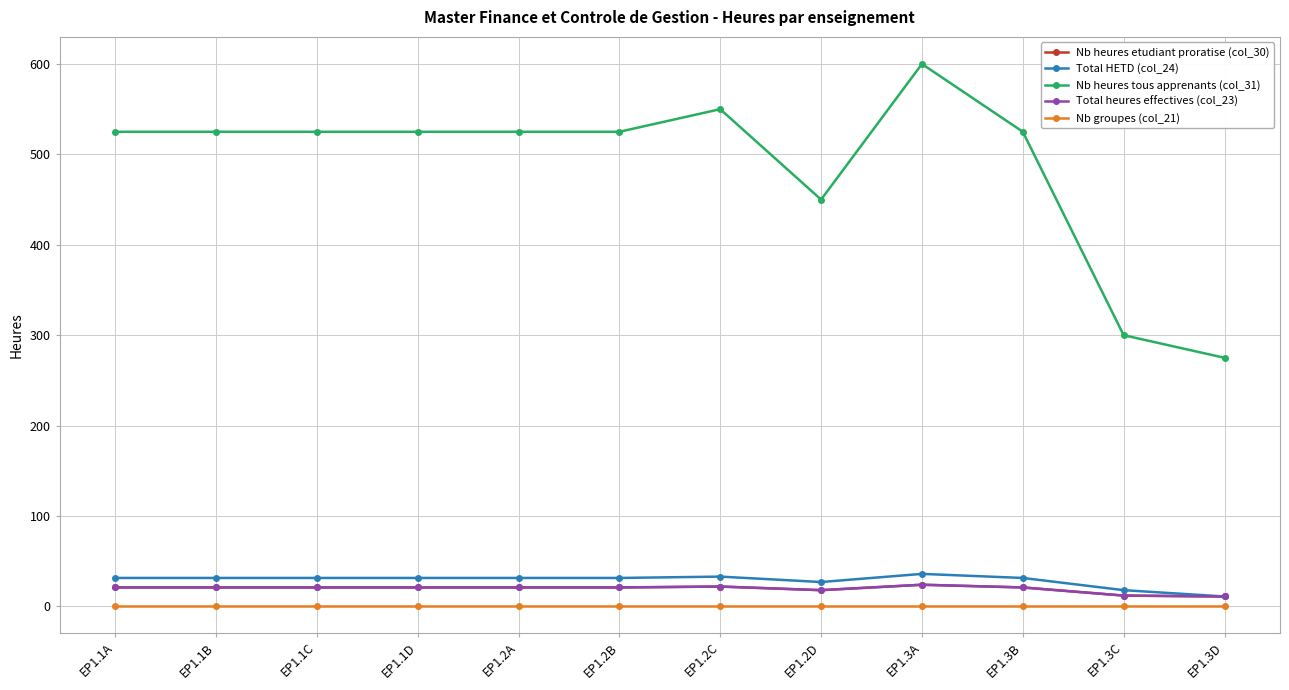

Is this an area chart (filled region under the line)?

No